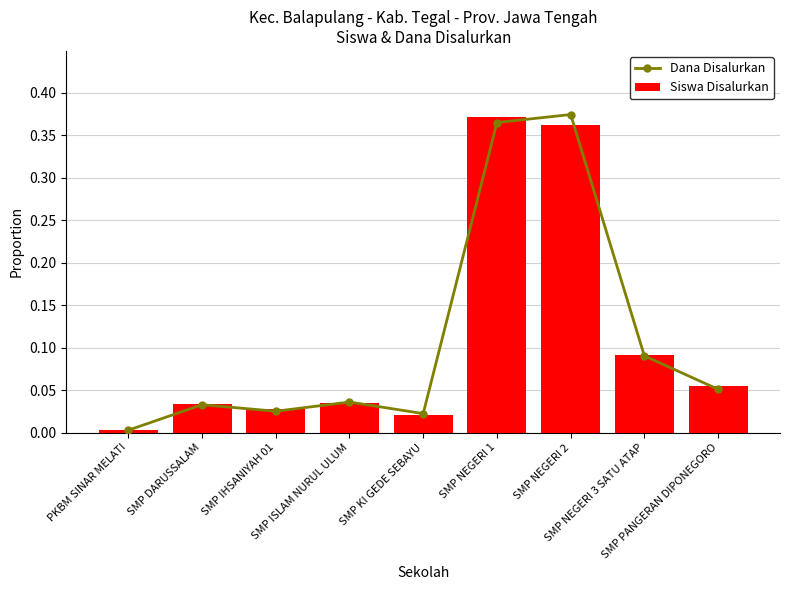

List the series in order of their peak value, highest first.

Dana Disalurkan, Siswa Disalurkan